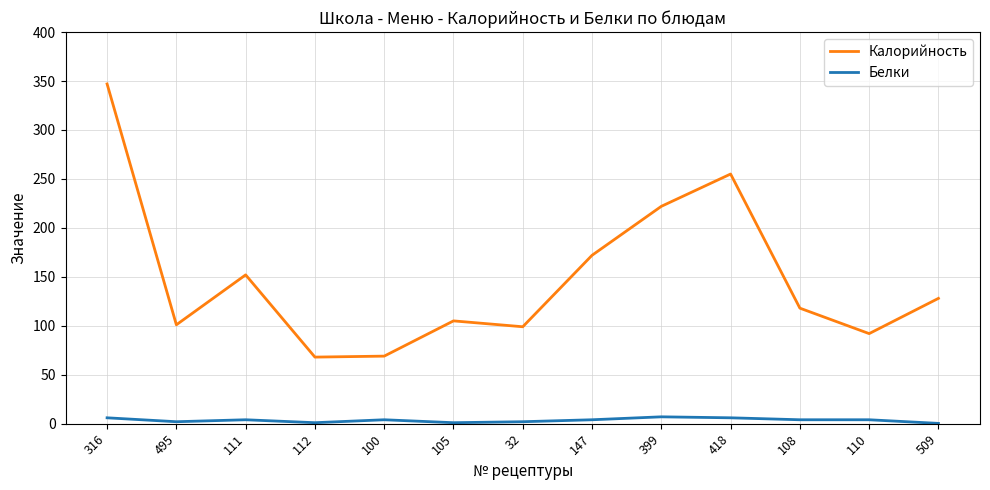

Which series changed the most between 111 and 509?

Калорийность